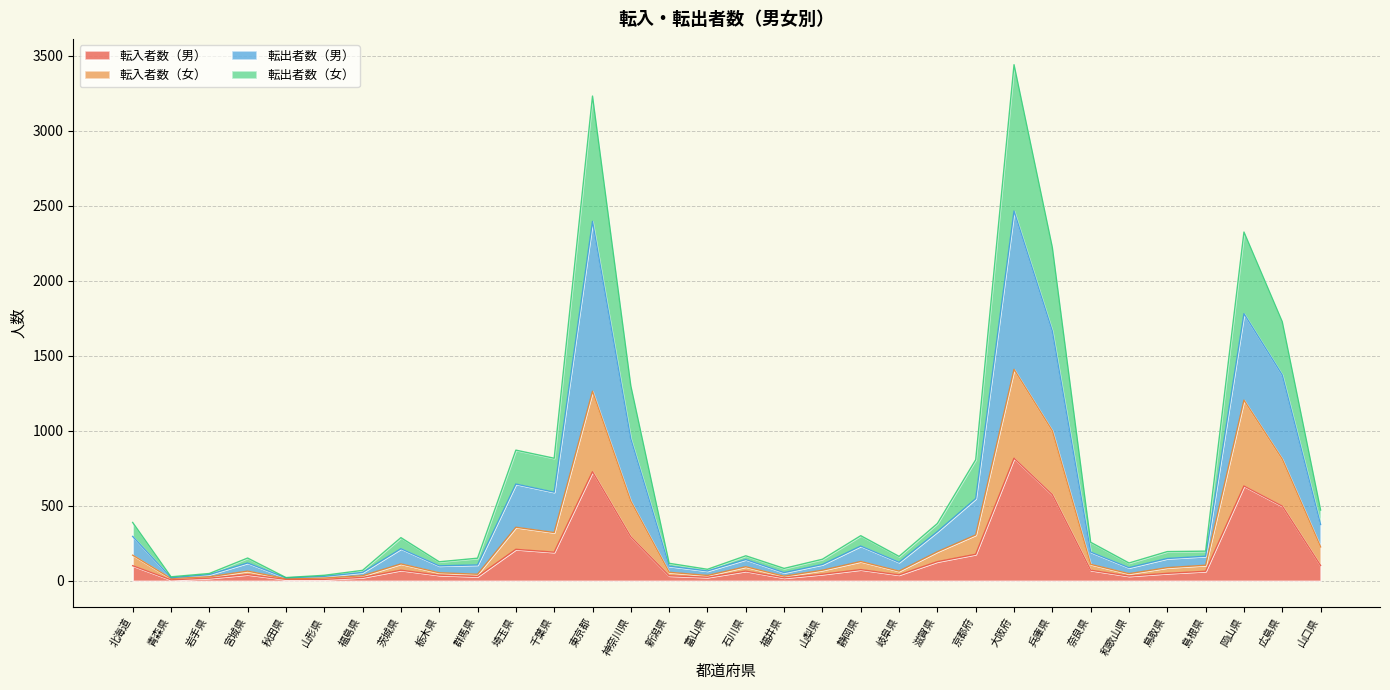

What is the total value across all series at 兵庫県?

2221